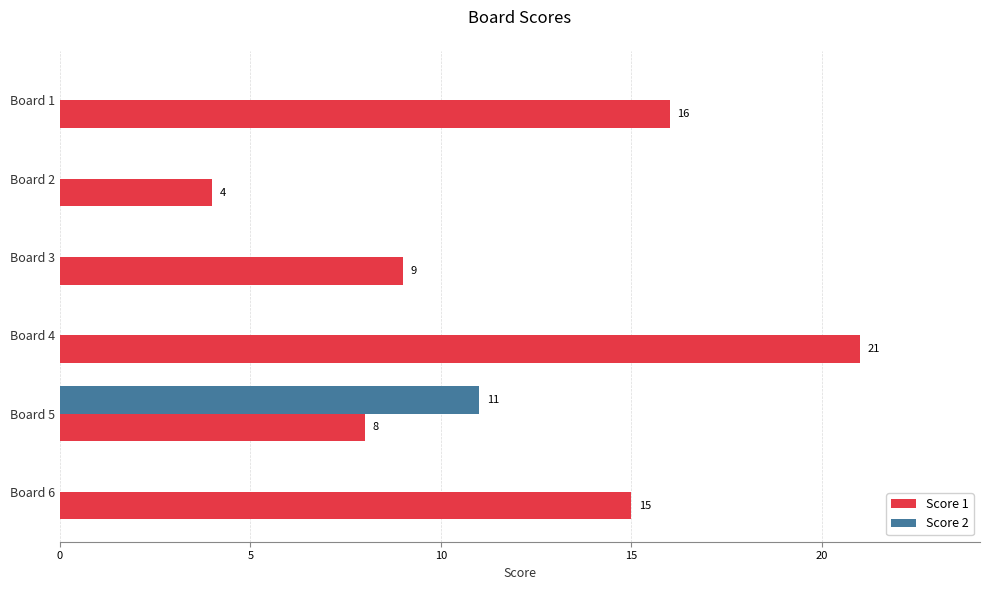

What is the greatest value displayed?

21